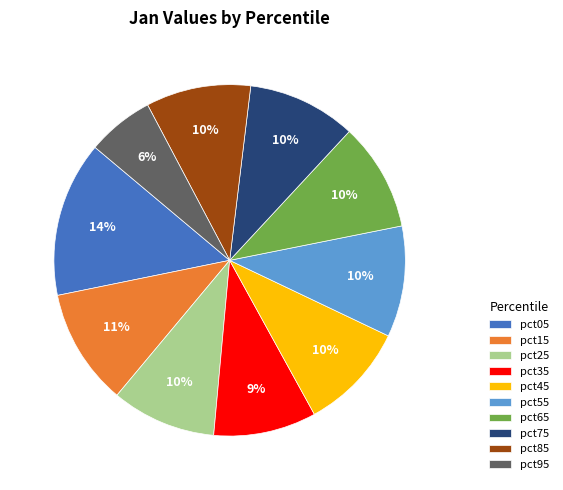

True or false: pct05 accounts for 2% of the total.

False